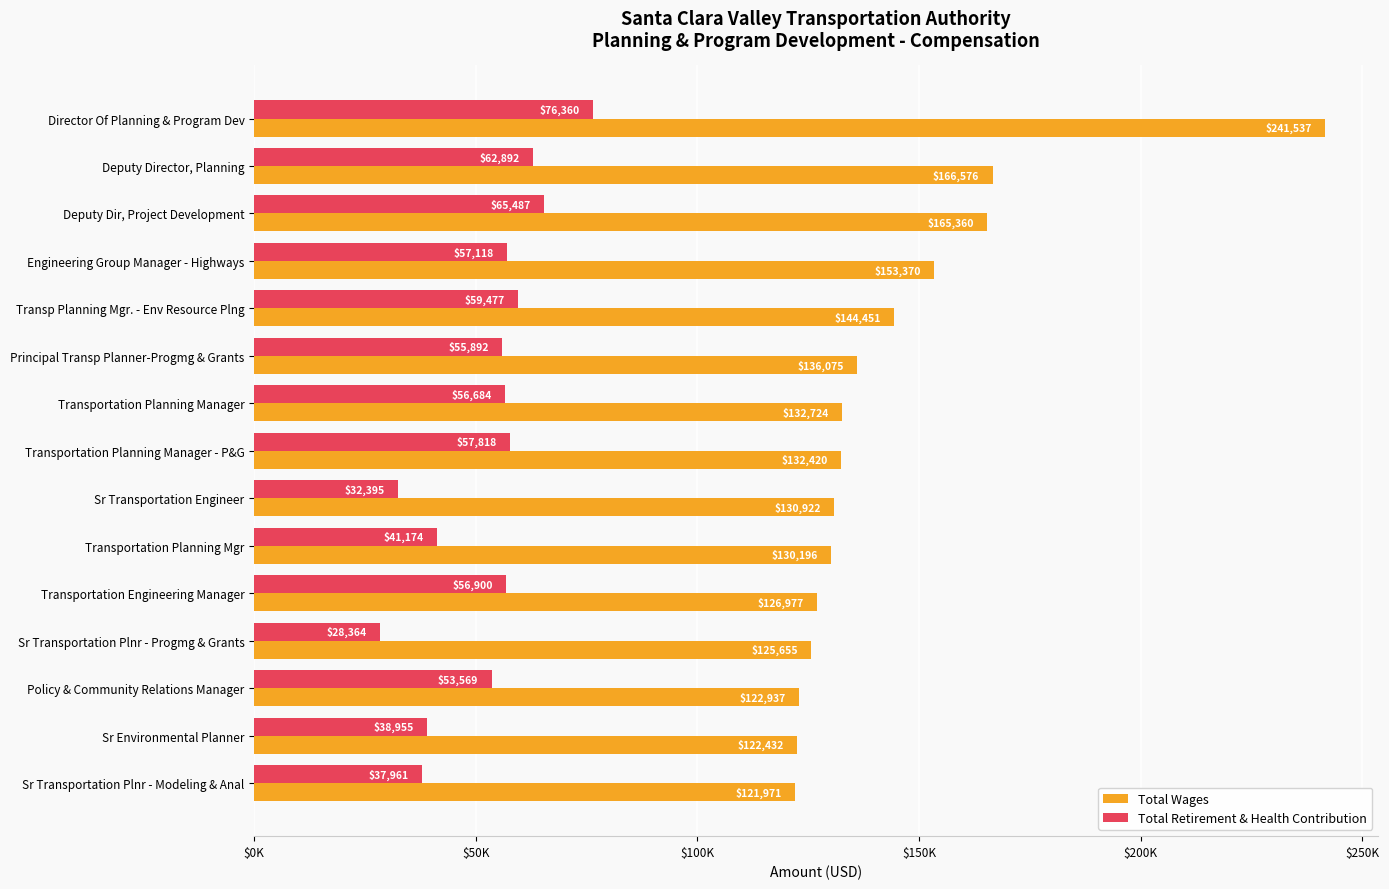

Which series has the widest spread of values?

Total Wages